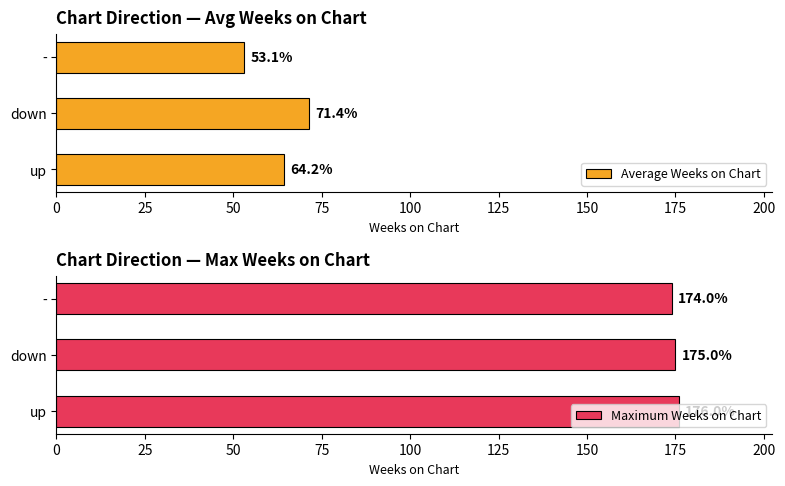

What are all the series names shown in the legend?

Average Weeks on Chart, Maximum Weeks on Chart